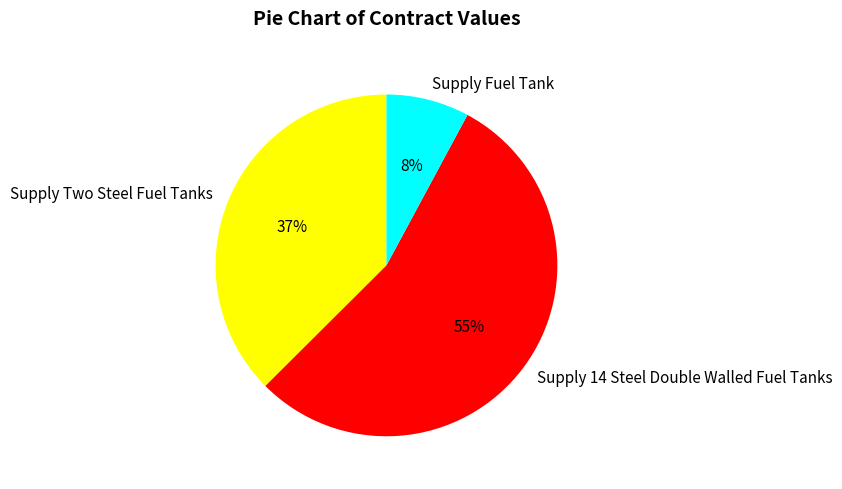

Does any single category account for the majority?

Yes